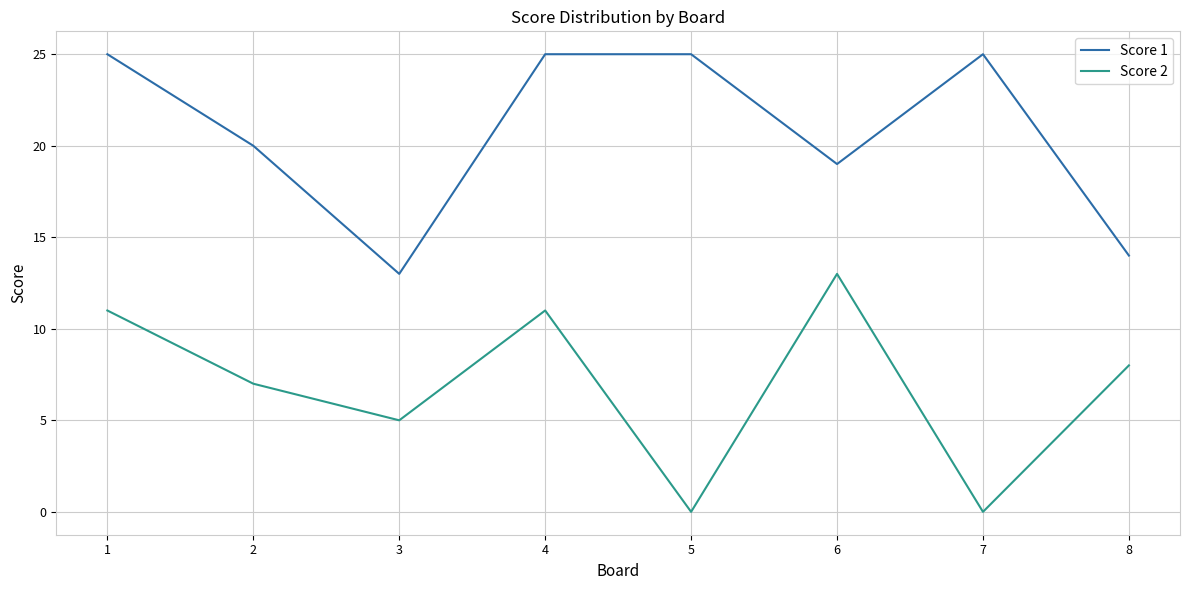

True or false: Score 2 has more than 1 points higher than both neighbors.

True